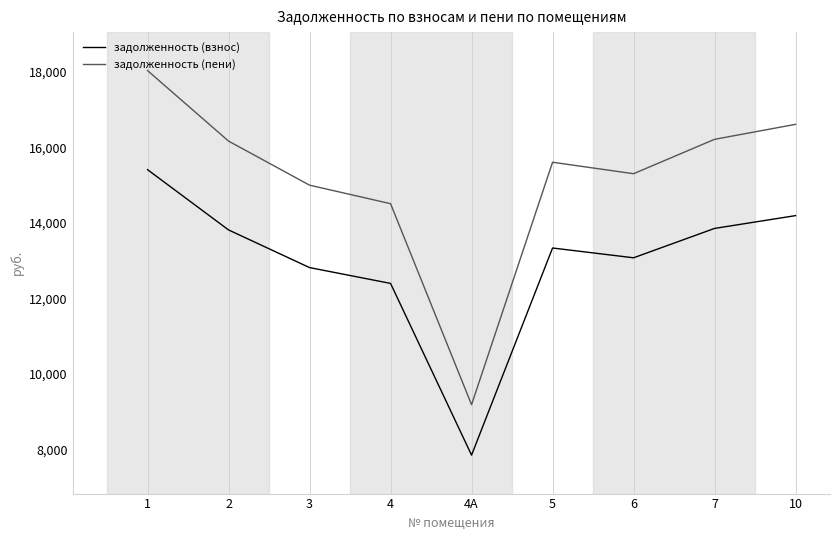

How many categories are shown in the chart?

9